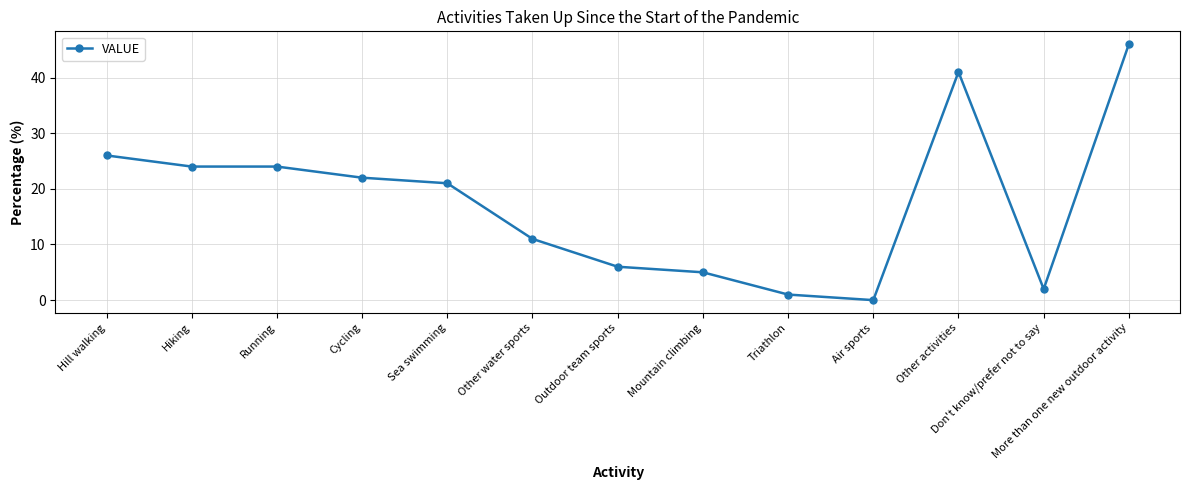

What is the label of the 3rd point from the left?

Running